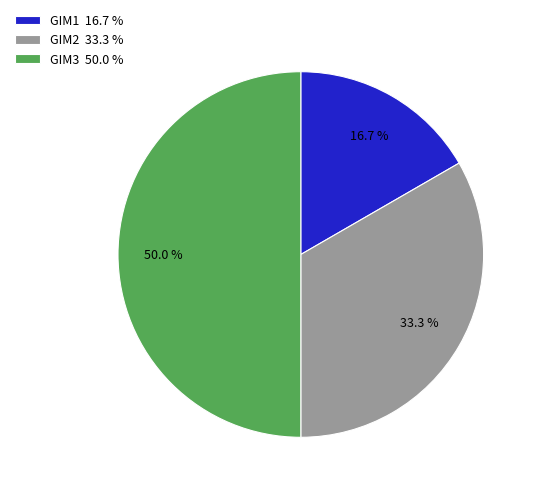

Which slice is the largest?

GIM3